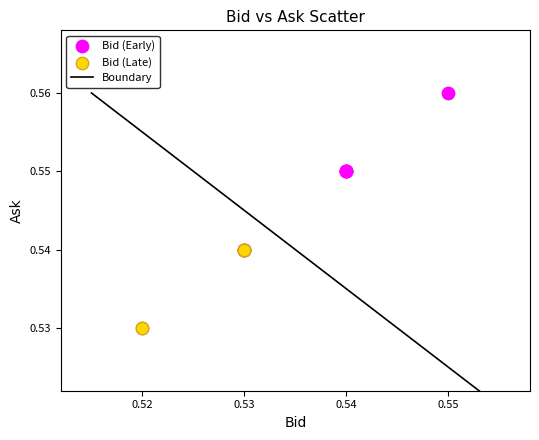

Which series reaches the minimum Y coordinate?

Bid (Late)